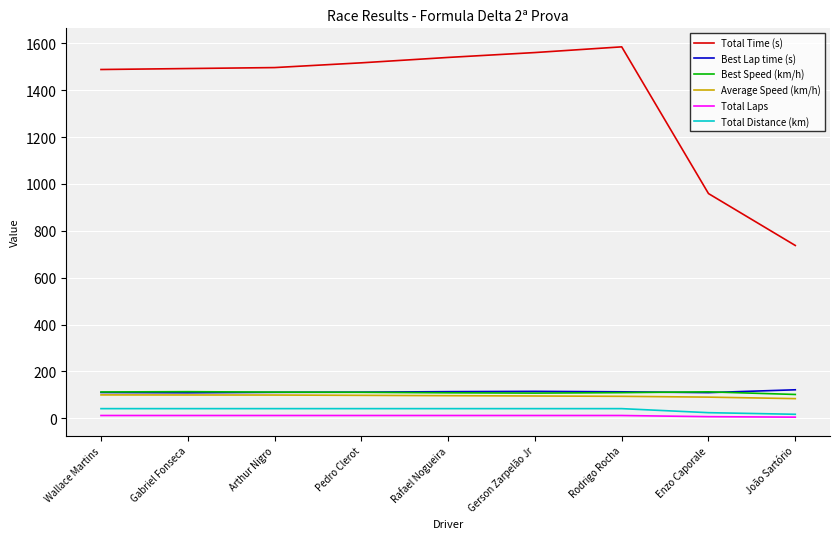

What is the maximum value shown in the chart?

1585.2